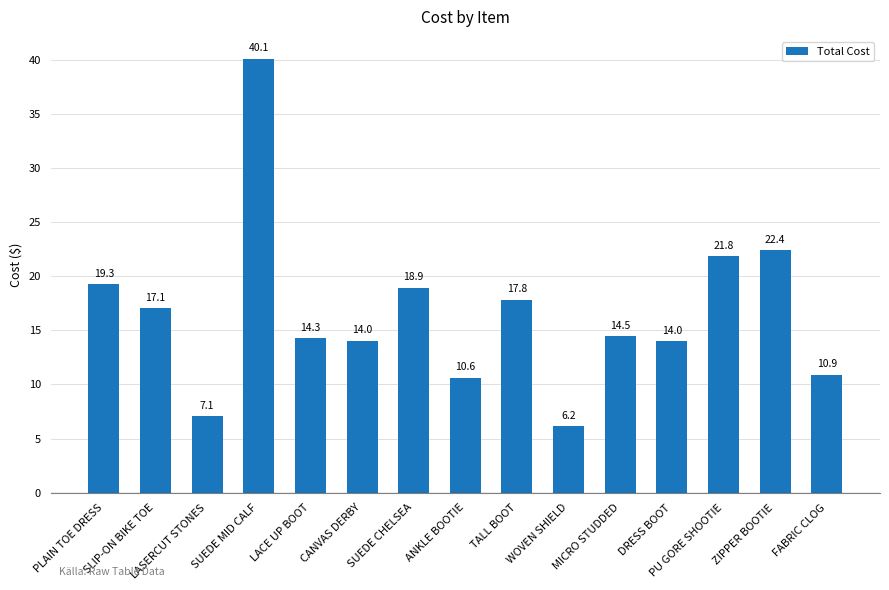

What is the maximum value shown in the chart?

40.1